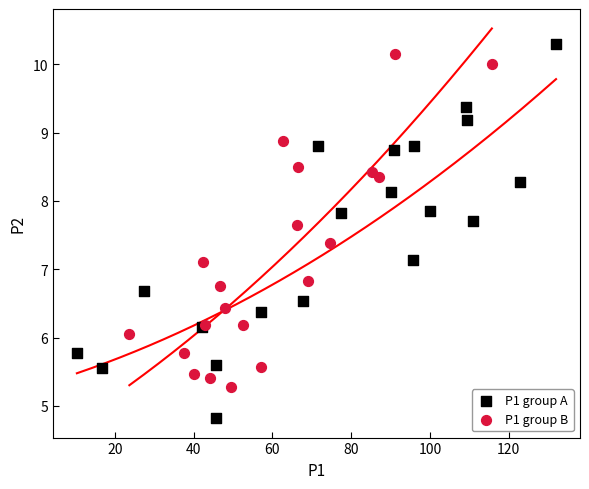

Which series has the widest spread of Y values?

P1 group A